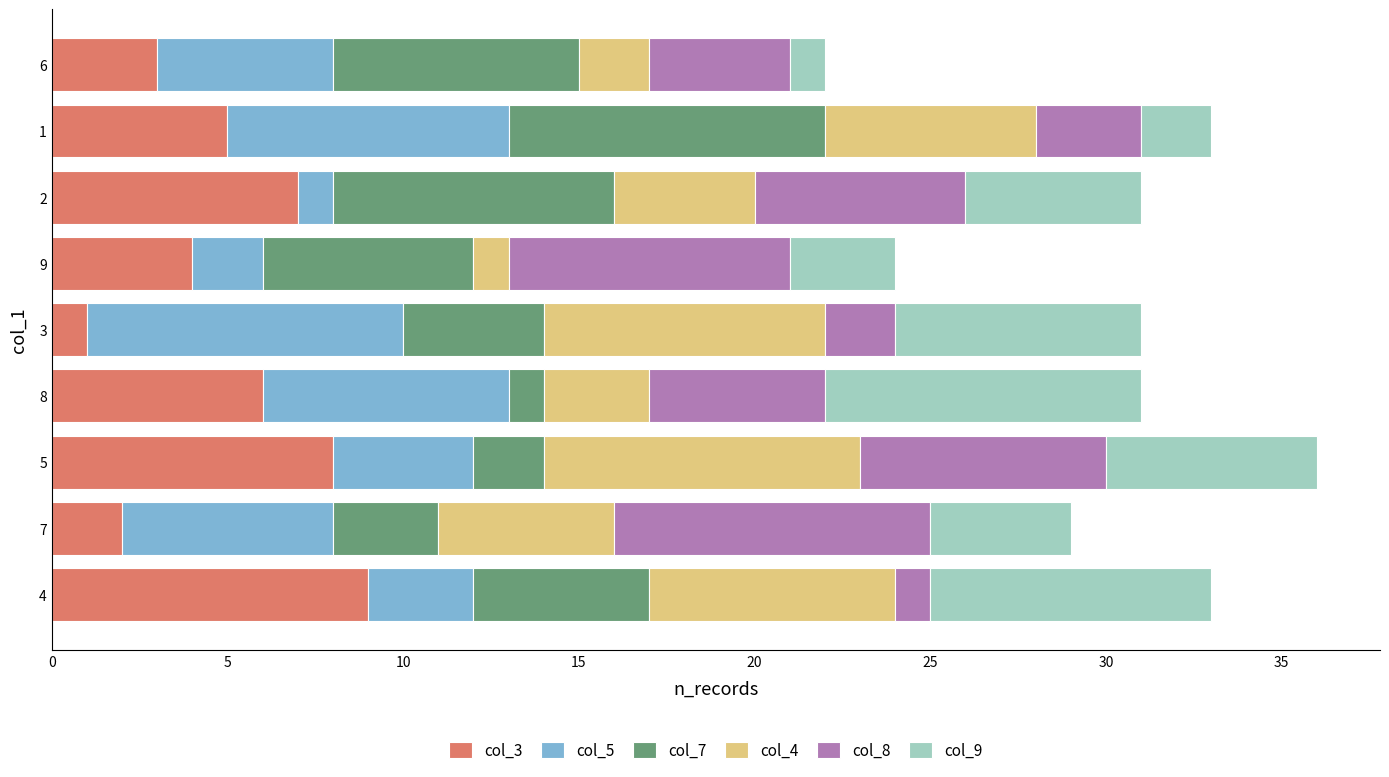

What are all the series names shown in the legend?

col_3, col_5, col_7, col_4, col_8, col_9